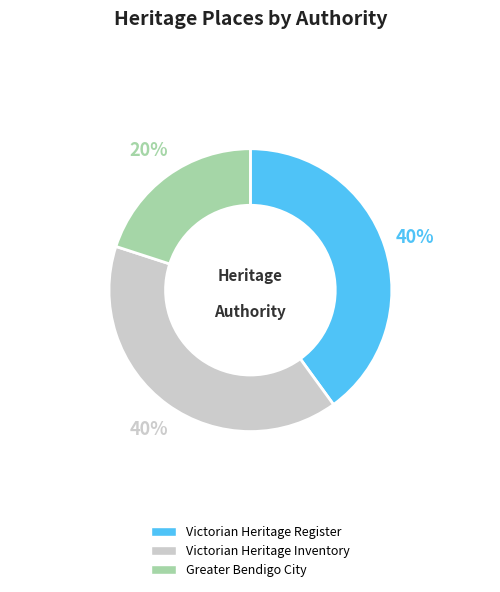

To the nearest percent, what is the average slice percentage?

33%